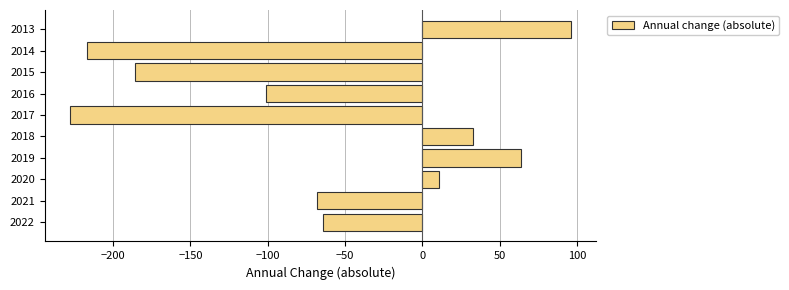

Rank the categories by value from highest to lowest.

2013, 2019, 2018, 2020, 2022, 2021, 2016, 2015, 2014, 2017